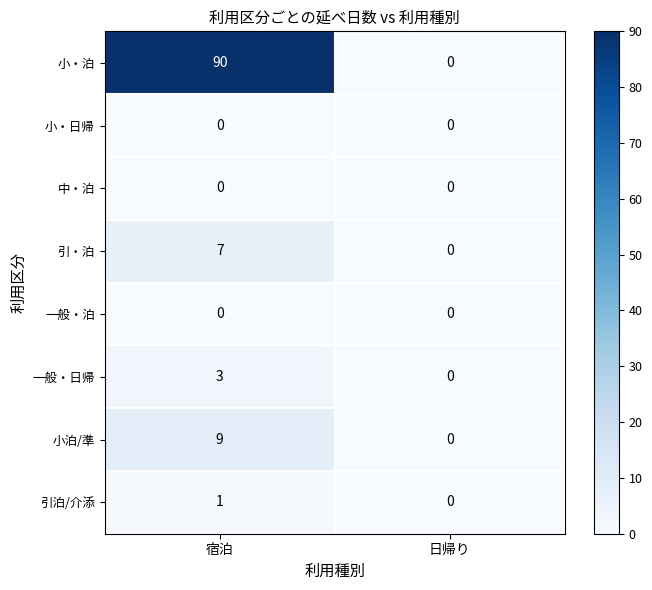

Rank the categories by 引泊/介添 value from highest to lowest.

宿泊, 日帰り